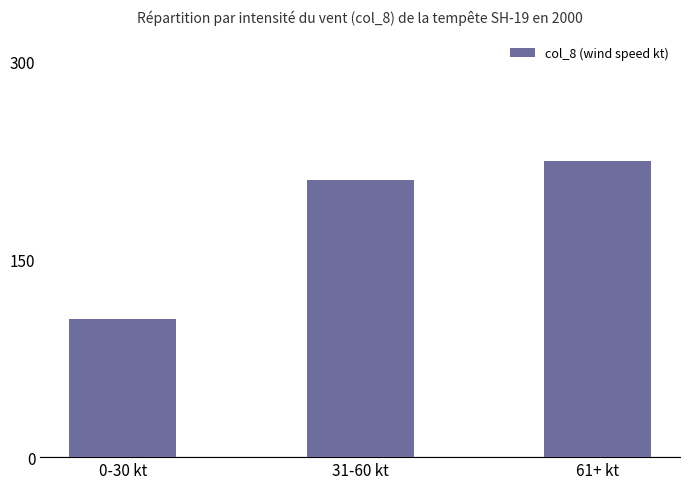

What is the sum of all values?

540